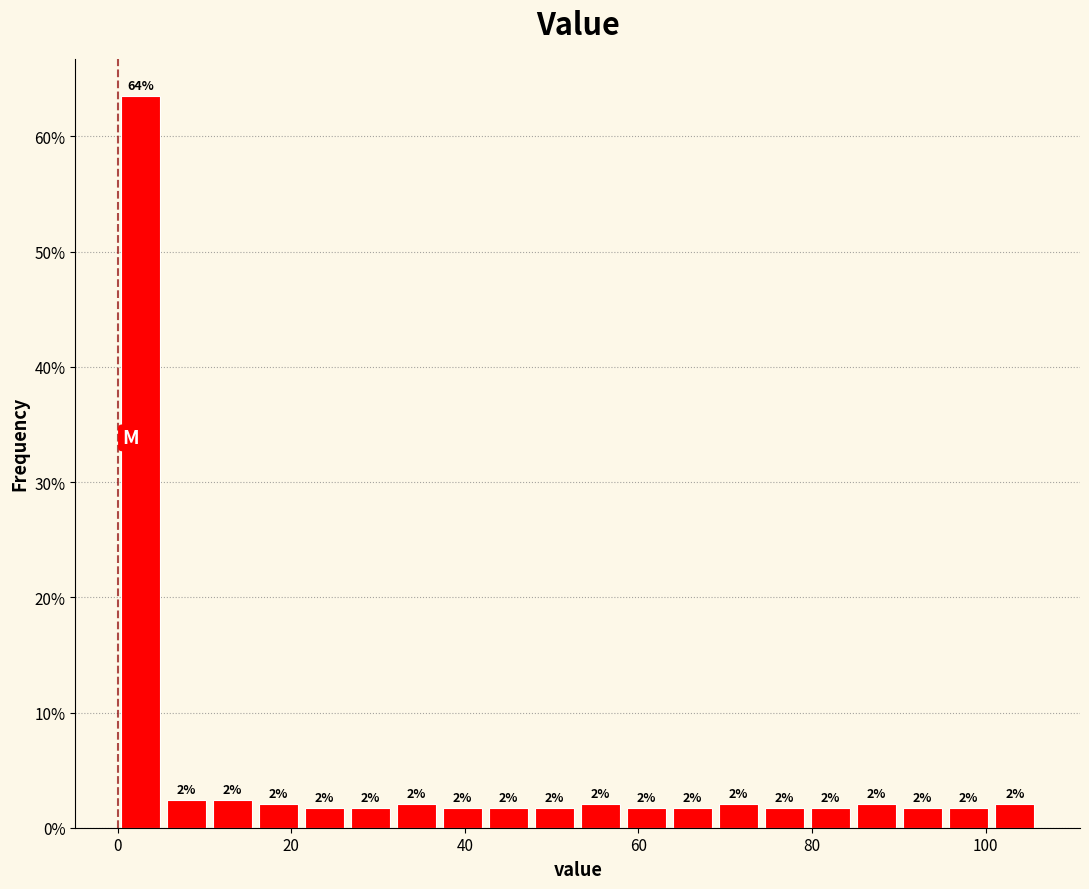

Read against the x-axis, roughly where is the centre of the tallest bar?

2